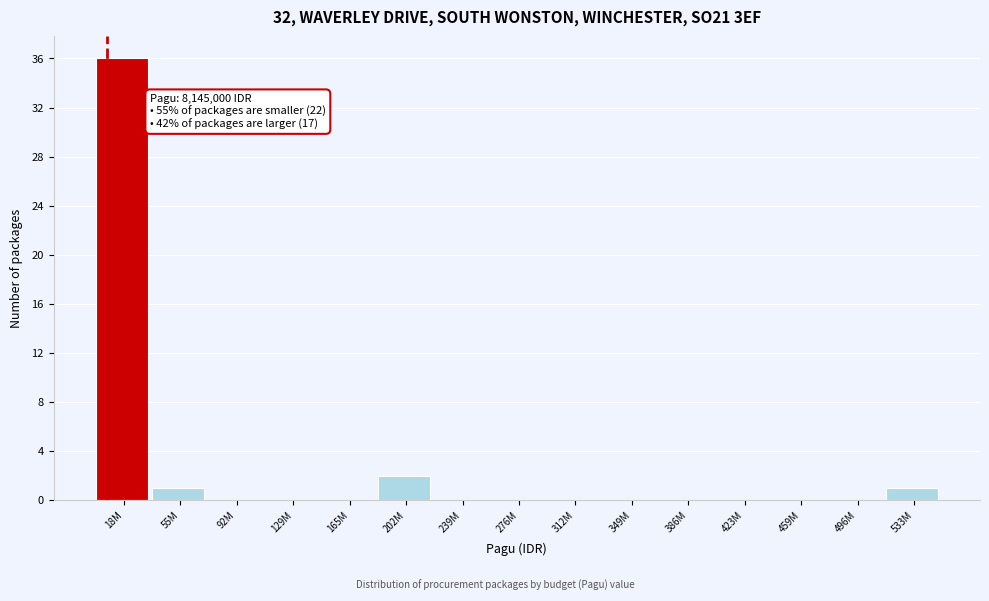

Reading left to right, what are all the values shown in this chart?

18M=36	55M=1	92M=0	129M=0	165M=0	202M=2	239M=0	276M=0	312M=0	349M=0	386M=0	423M=0	459M=0	496M=0	533M=1